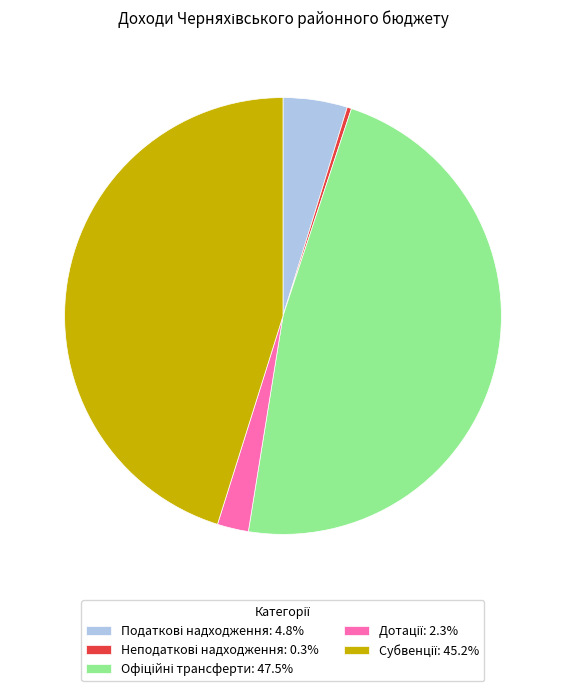

Is there a majority slice in this chart?

No